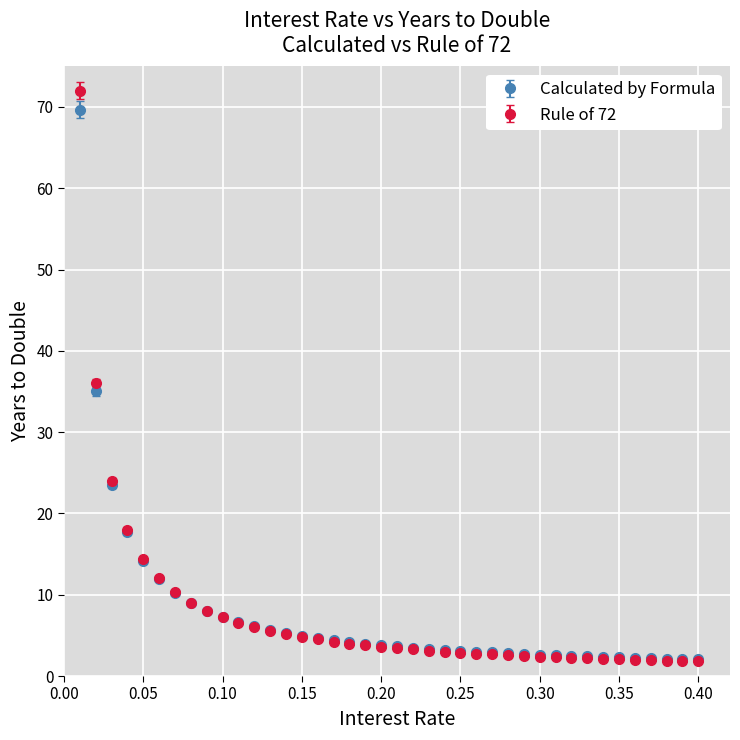

What is the greatest value displayed?

72.0